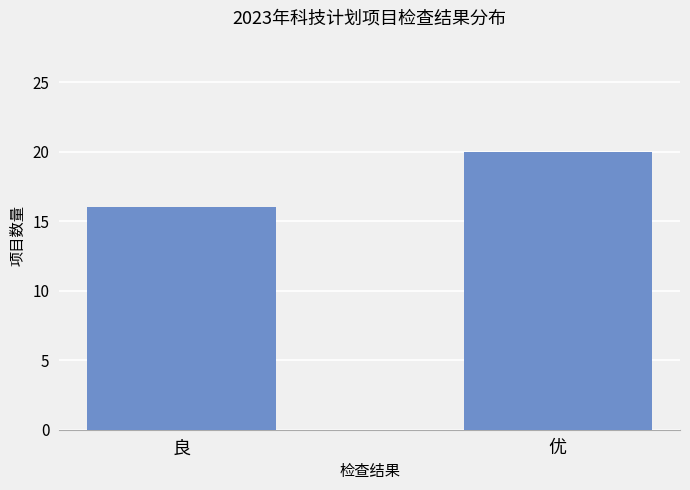

What is the label of the 2nd bar from the left?

优